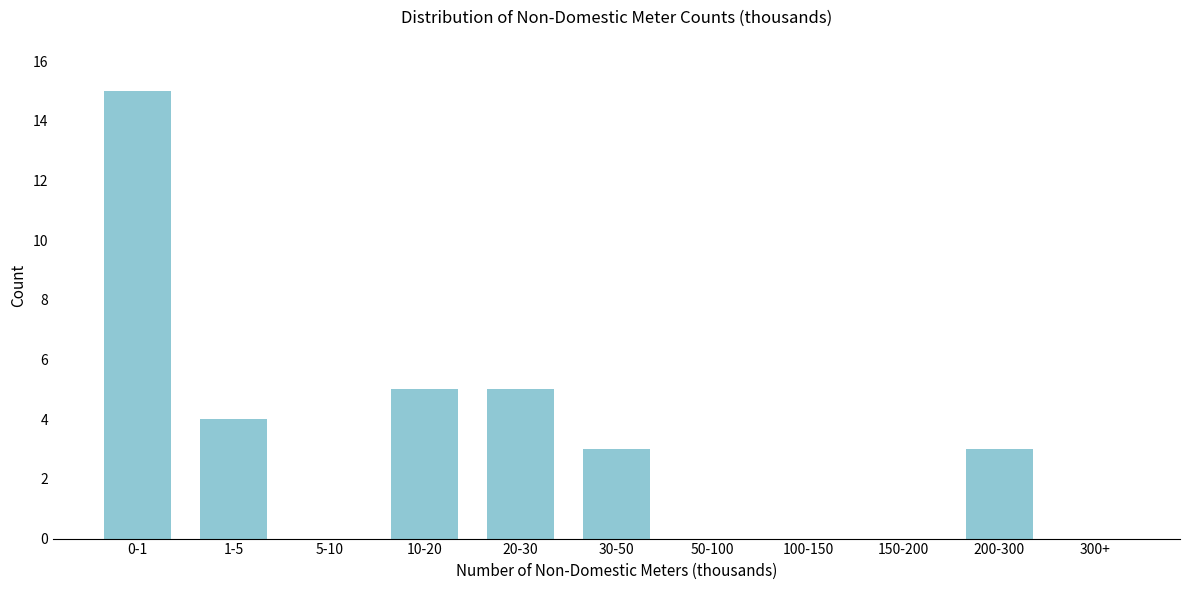

Reading left to right, list all the values displayed in this chart.

0-1=15	1-5=4	5-10=0	10-20=5	20-30=5	30-50=3	50-100=0	100-150=0	150-200=0	200-300=3	300+=0